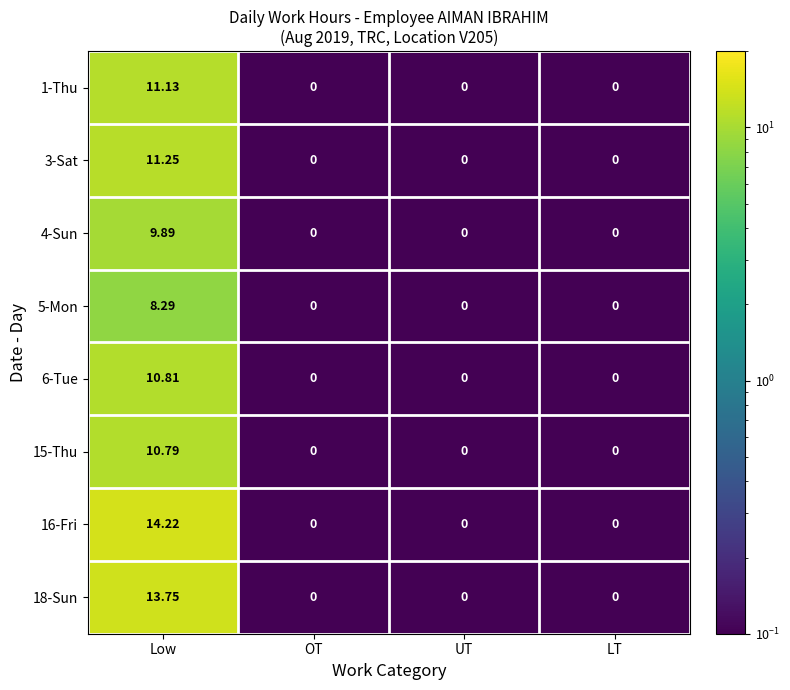

What is the greatest value displayed?

14.2